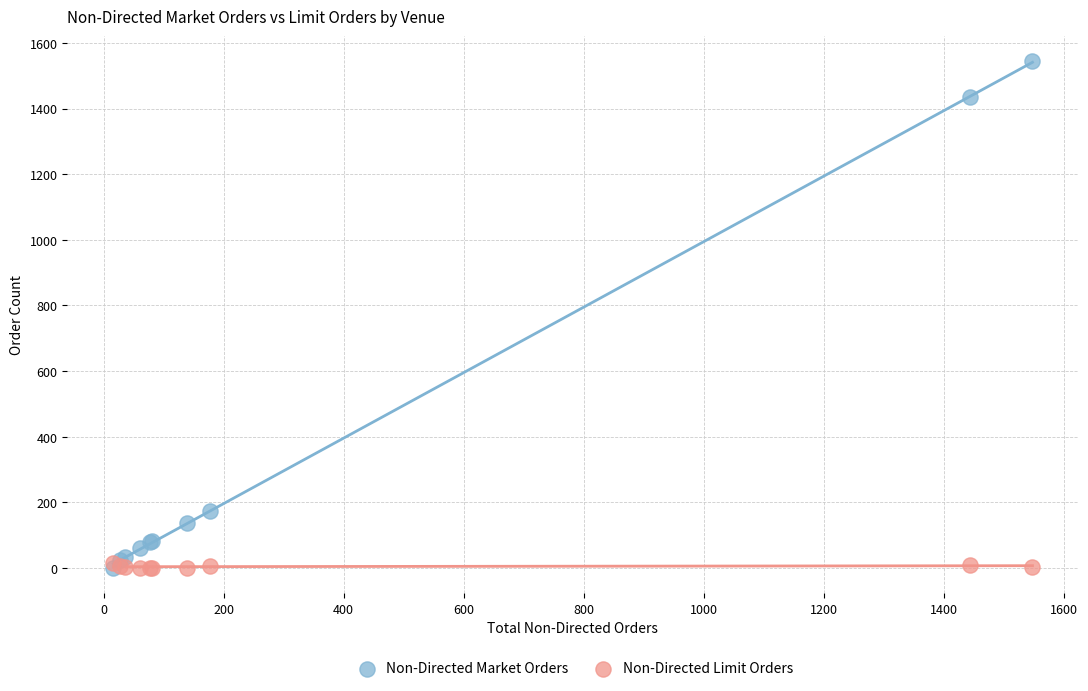

Which series has the largest Y range (max minus min)?

Non-Directed Market Orders